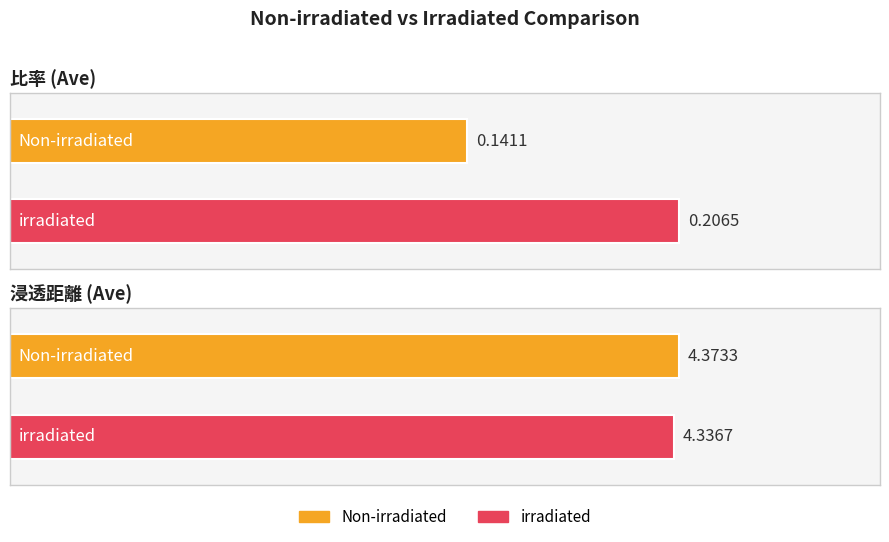

Between Ave (比率) and Ave (浸透距離), which series saw the biggest shift?

Non-irradiated